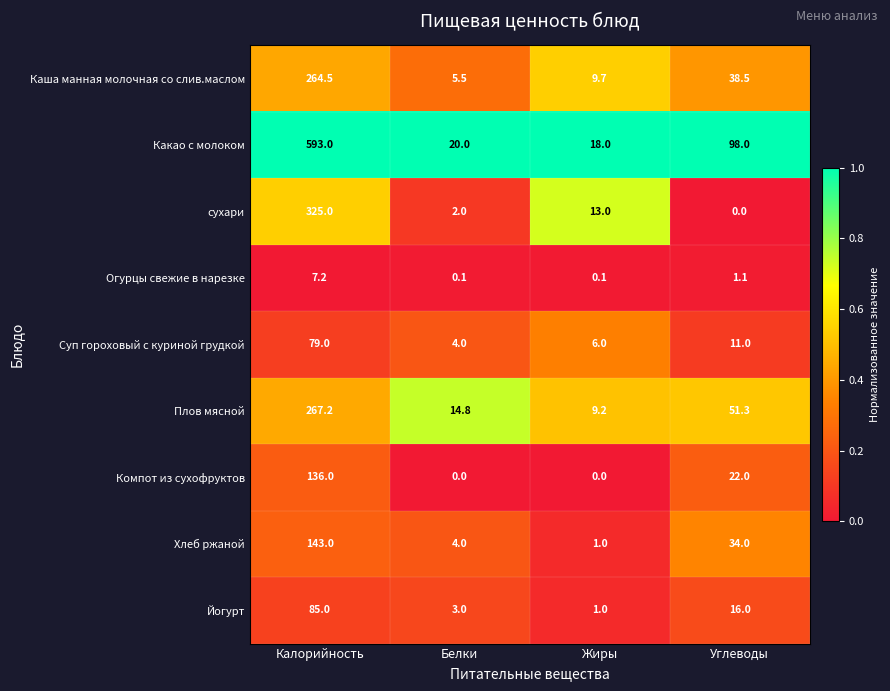

What is the sum of all Йогурт values?

105.0